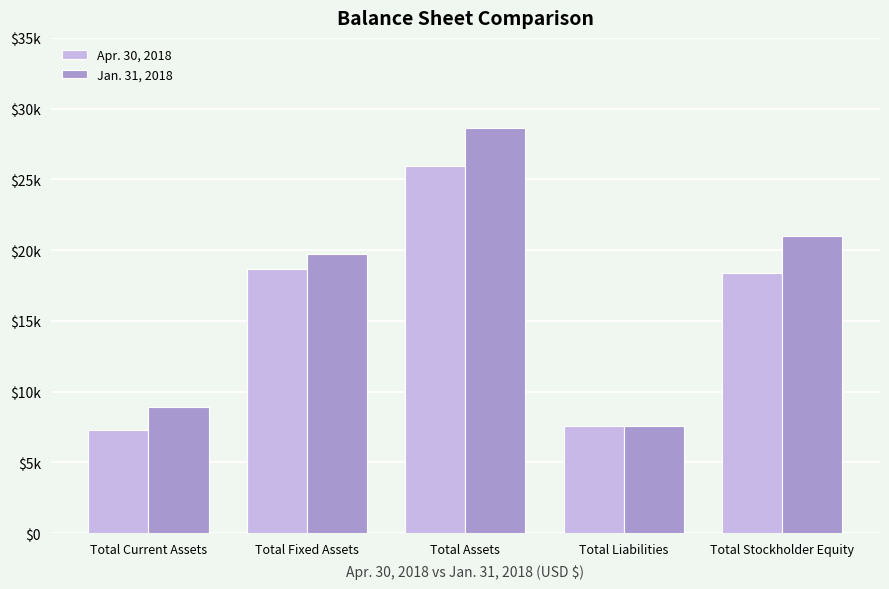

What is the difference between the maximum and minimum values in the Apr. 30, 2018 series?

18672